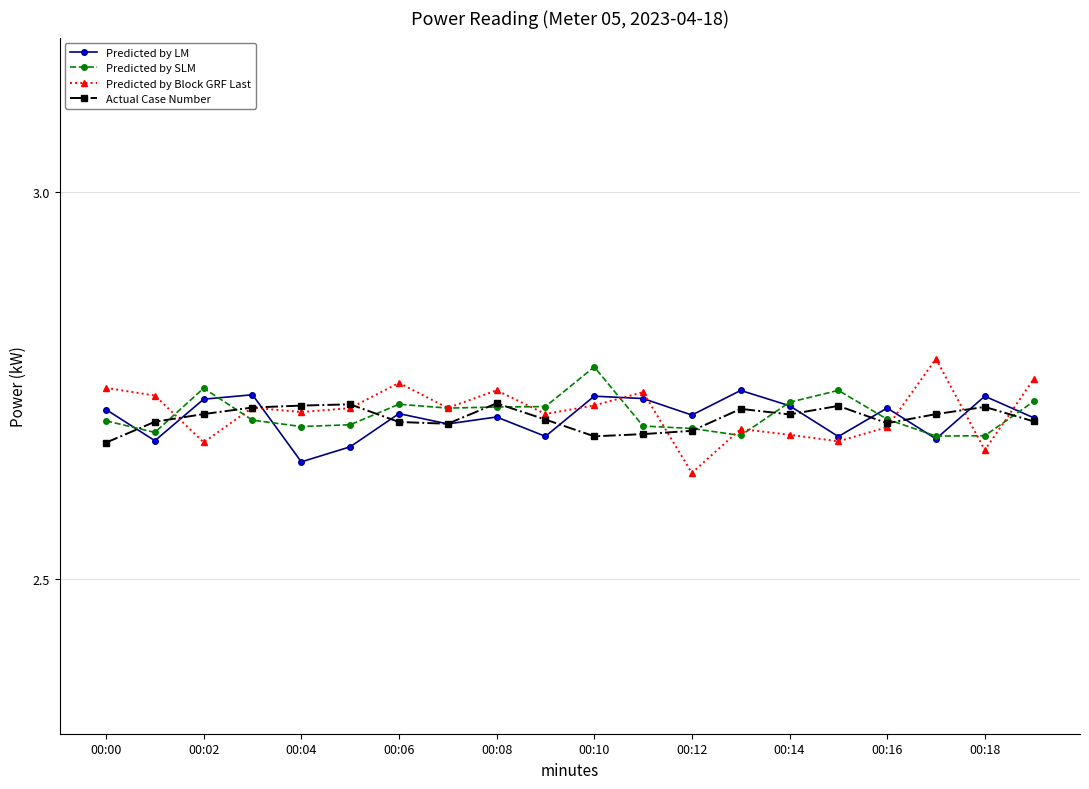

How many Predicted by LM values are between 2 and 3?

20